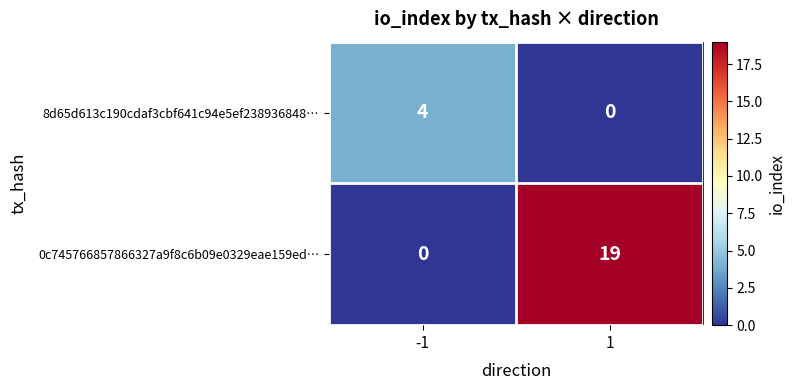

At how many categories does at least one series exceed 7?

1